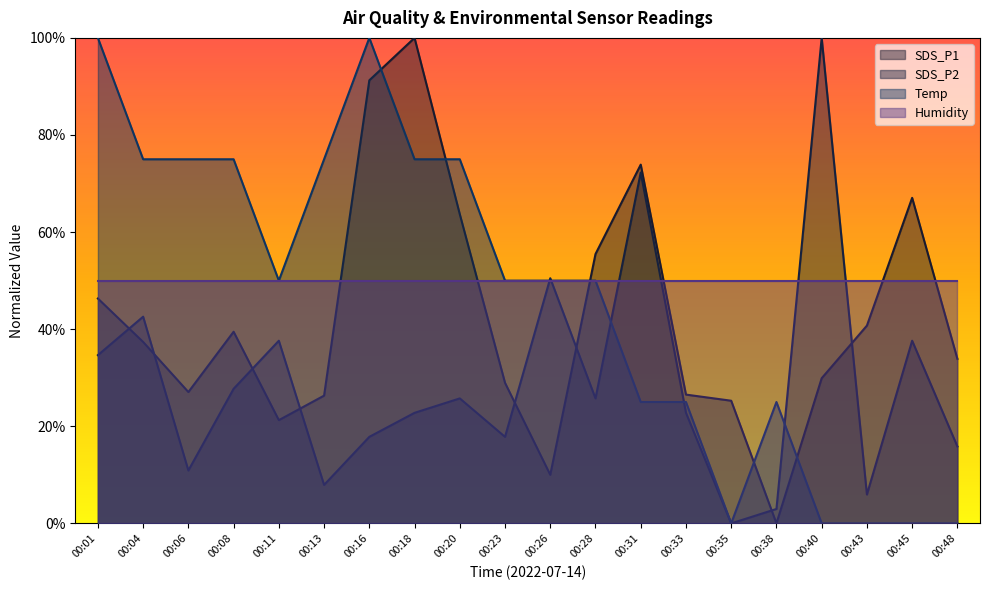

What is the difference between the maximum and minimum values in the SDS_P2 series?

1.0